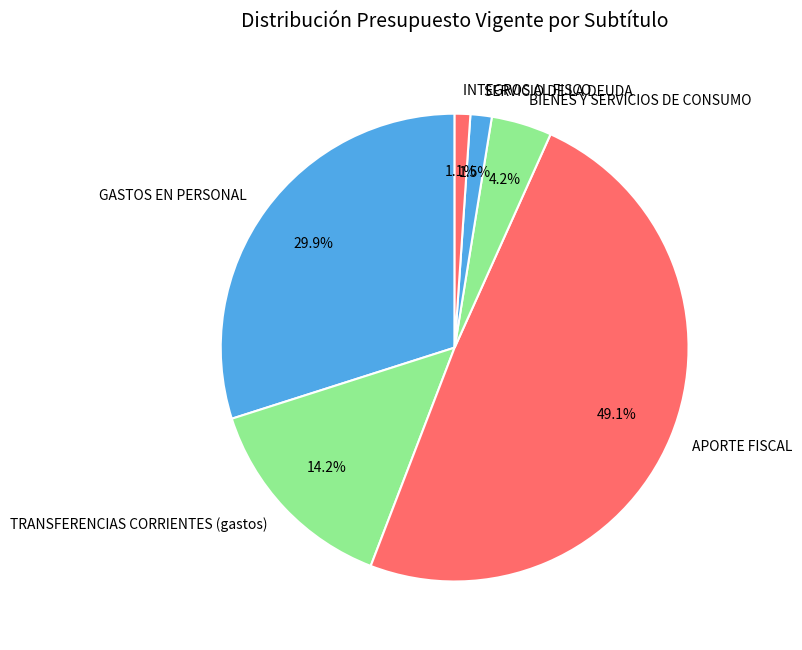

Which slice is the largest?

APORTE FISCAL